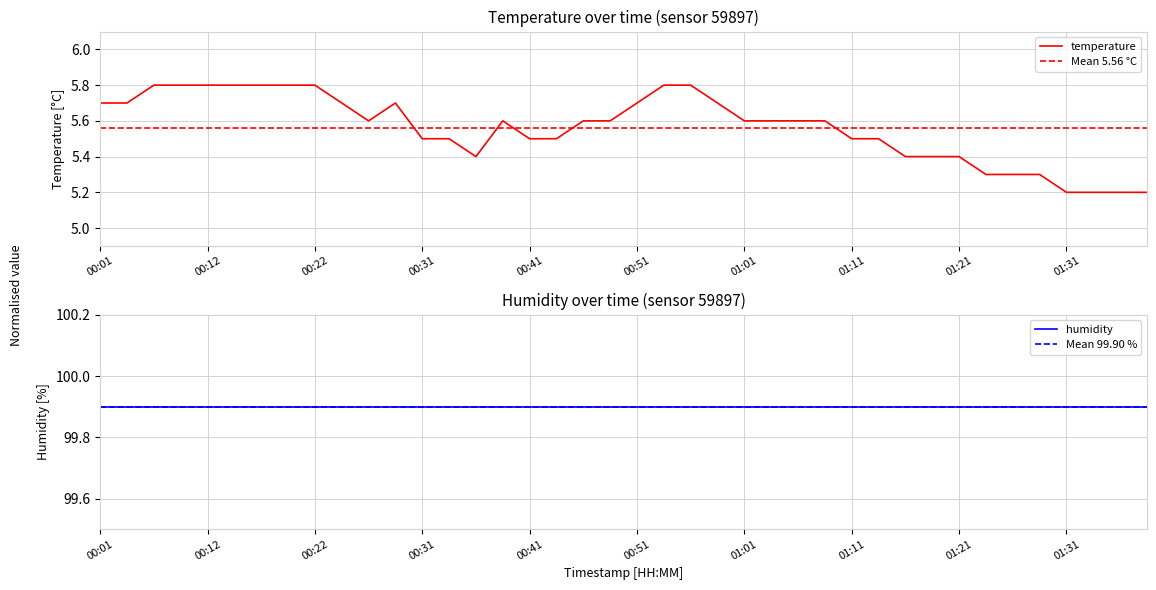

What is the minimum value shown in the chart?

5.2